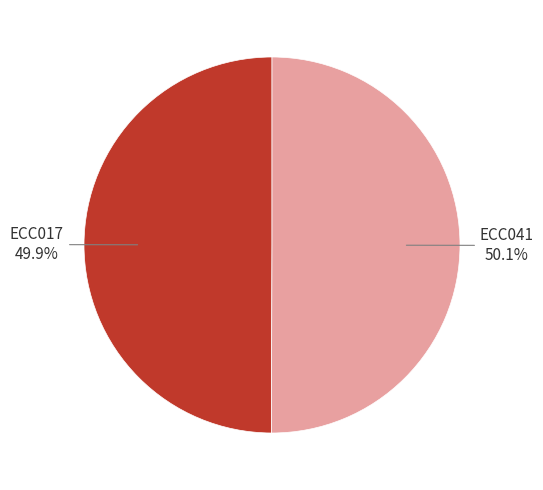

Is there a majority slice in this chart?

Yes